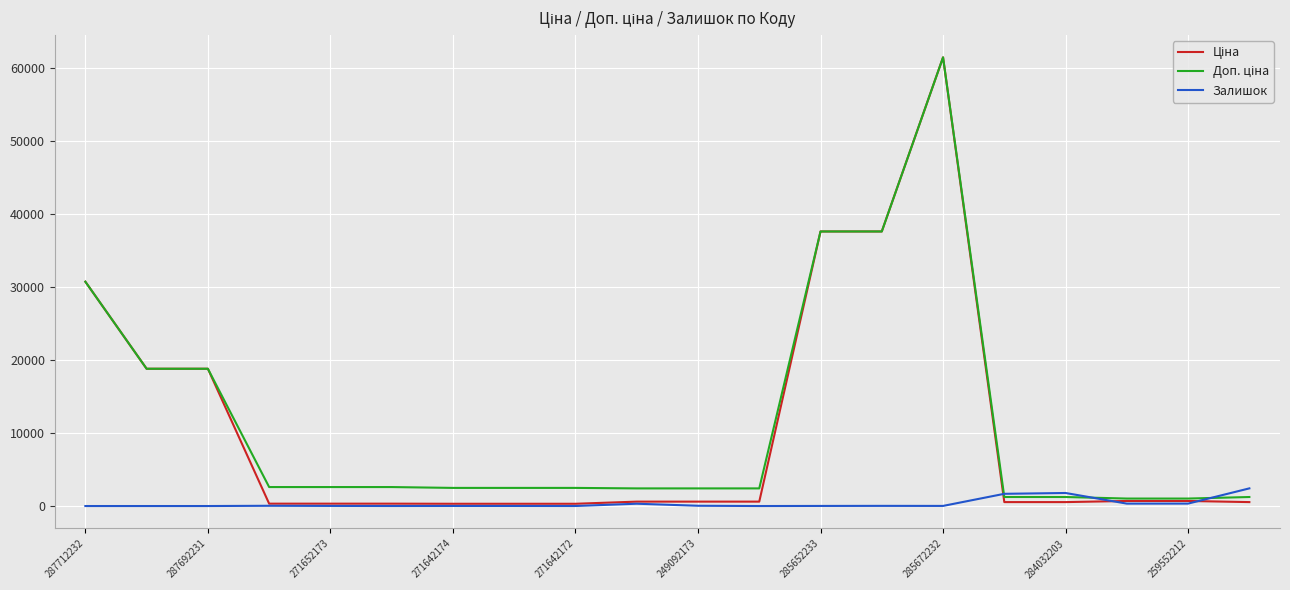

What is the maximum value shown in the chart?

61434.3